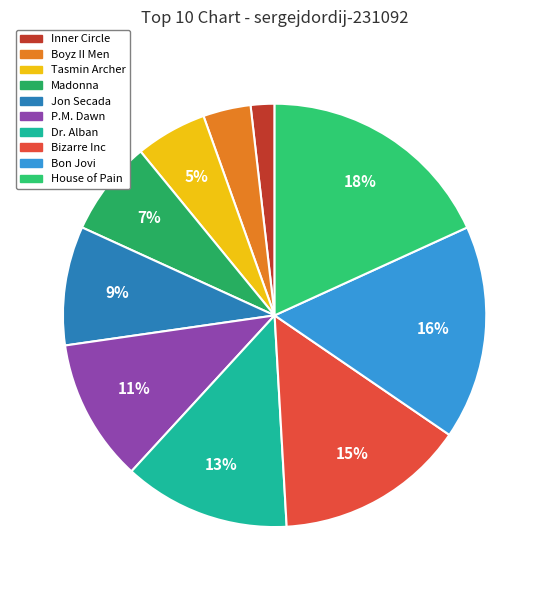

The Bon Jovi slice represents 8% of the pie. True or false?

False